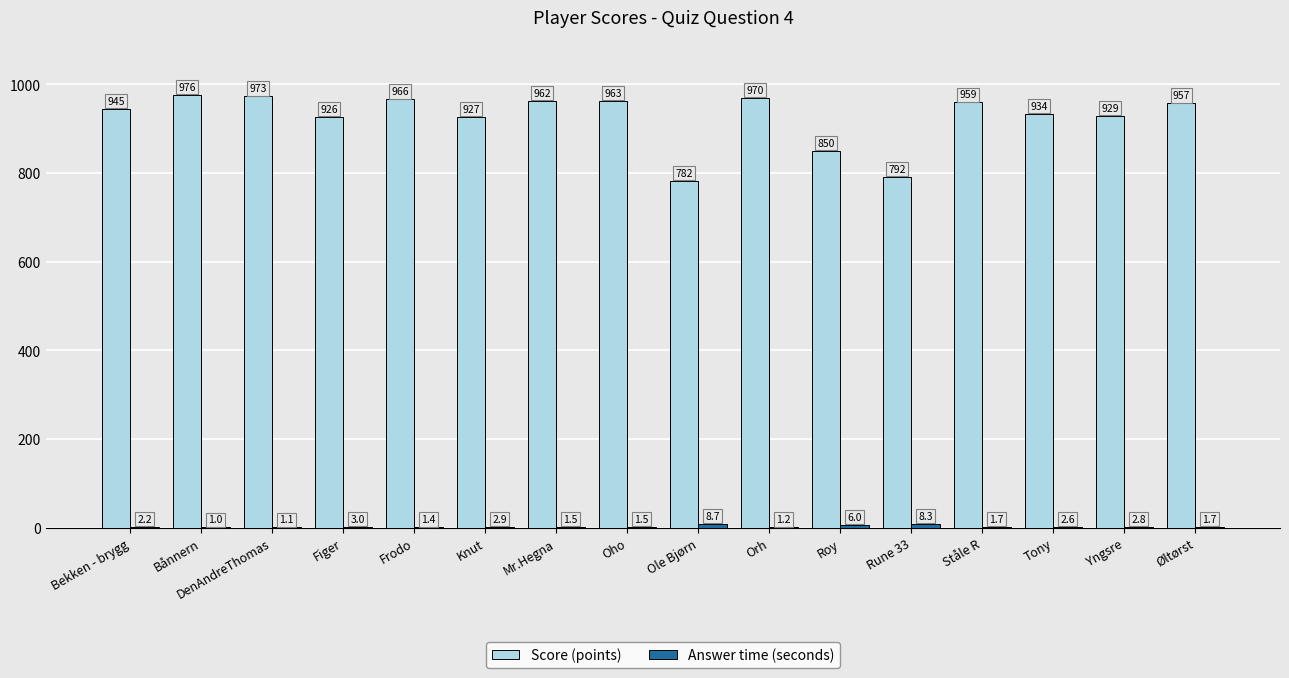

What is the maximum value shown in the chart?

976.0